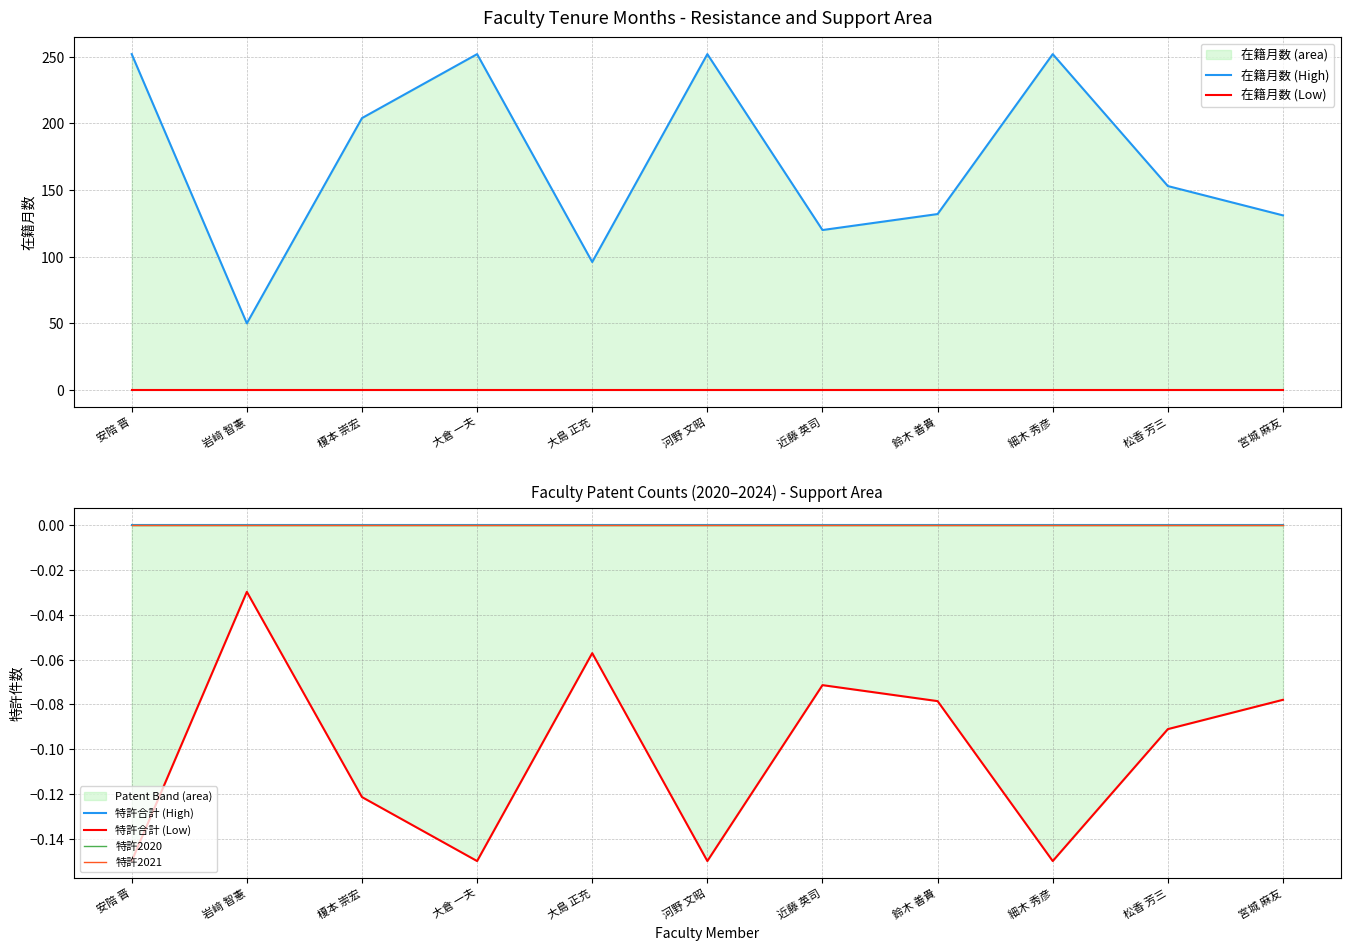

Reading right to left, what are all the values shown in this chart?

在籍月数 (High): 宮城 麻友=131.0	松香 芳三=153.0	細木 秀彦=252.0	鈴木 善貴=132.0	近藤 英司=120.0	河野 文昭=252.0	大島 正充=96.0	大倉 一夫=252.0	榎本 崇宏=204.0	岩﨑 智憲=50.0	安陪 晋=252.0
在籍月数 (Low): 宮城 麻友=0.0	松香 芳三=0.0	細木 秀彦=0.0	鈴木 善貴=0.0	近藤 英司=0.0	河野 文昭=0.0	大島 正充=0.0	大倉 一夫=0.0	榎本 崇宏=0.0	岩﨑 智憲=0.0	安陪 晋=0.0
特許合計 (High): 宮城 麻友=0.0	松香 芳三=0.0	細木 秀彦=0.0	鈴木 善貴=0.0	近藤 英司=0.0	河野 文昭=0.0	大島 正充=0.0	大倉 一夫=0.0	榎本 崇宏=0.0	岩﨑 智憲=0.0	安陪 晋=0.0
特許合計 (Low): 宮城 麻友=-0.1	松香 芳三=-0.1	細木 秀彦=-0.1	鈴木 善貴=-0.1	近藤 英司=-0.1	河野 文昭=-0.1	大島 正充=-0.1	大倉 一夫=-0.1	榎本 崇宏=-0.1	岩﨑 智憲=-0.0	安陪 晋=-0.1
特許2020: 宮城 麻友=0.0	松香 芳三=0.0	細木 秀彦=0.0	鈴木 善貴=0.0	近藤 英司=0.0	河野 文昭=0.0	大島 正充=0.0	大倉 一夫=0.0	榎本 崇宏=0.0	岩﨑 智憲=0.0	安陪 晋=0.0
特許2021: 宮城 麻友=0.0	松香 芳三=0.0	細木 秀彦=0.0	鈴木 善貴=0.0	近藤 英司=0.0	河野 文昭=0.0	大島 正充=0.0	大倉 一夫=0.0	榎本 崇宏=0.0	岩﨑 智憲=0.0	安陪 晋=0.0